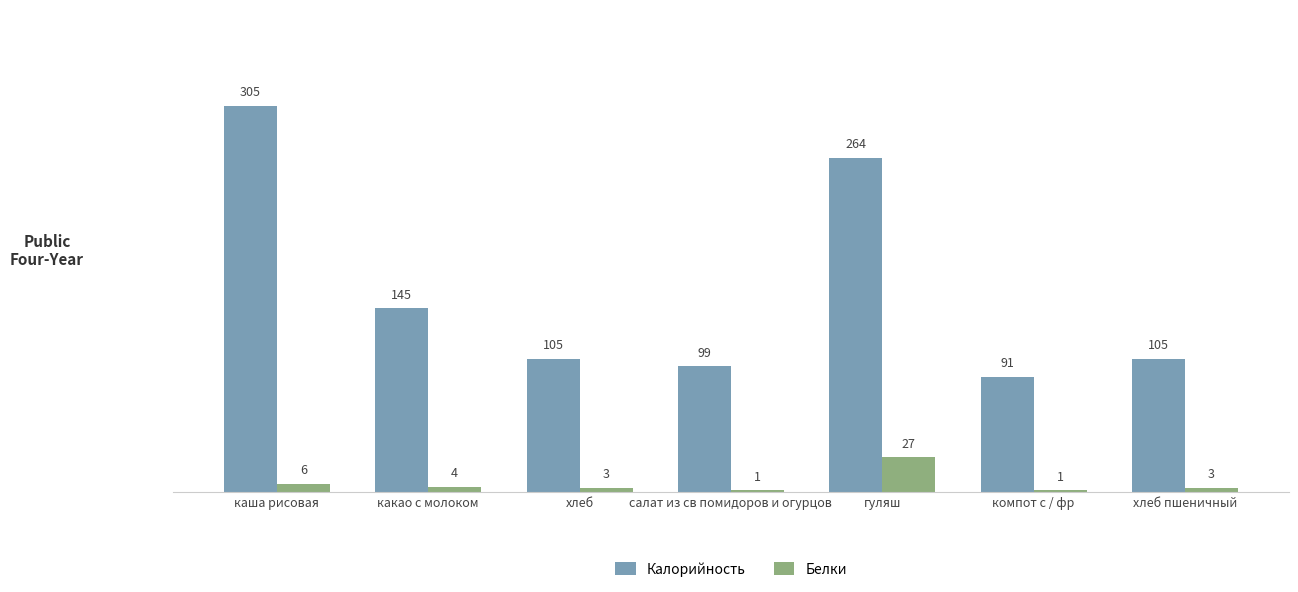

What is the spread (max minus min) of values at гуляш?

237